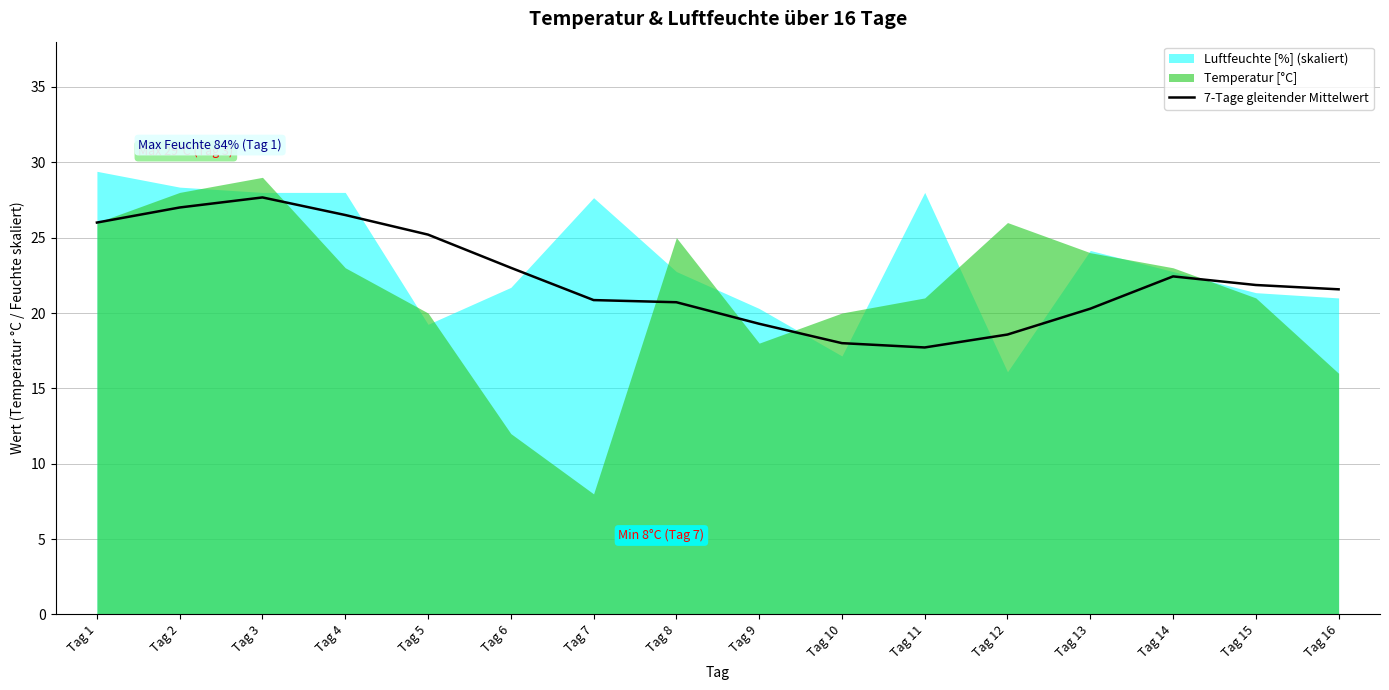

Between Tag 6 and Tag 14, which is larger?

Tag 6